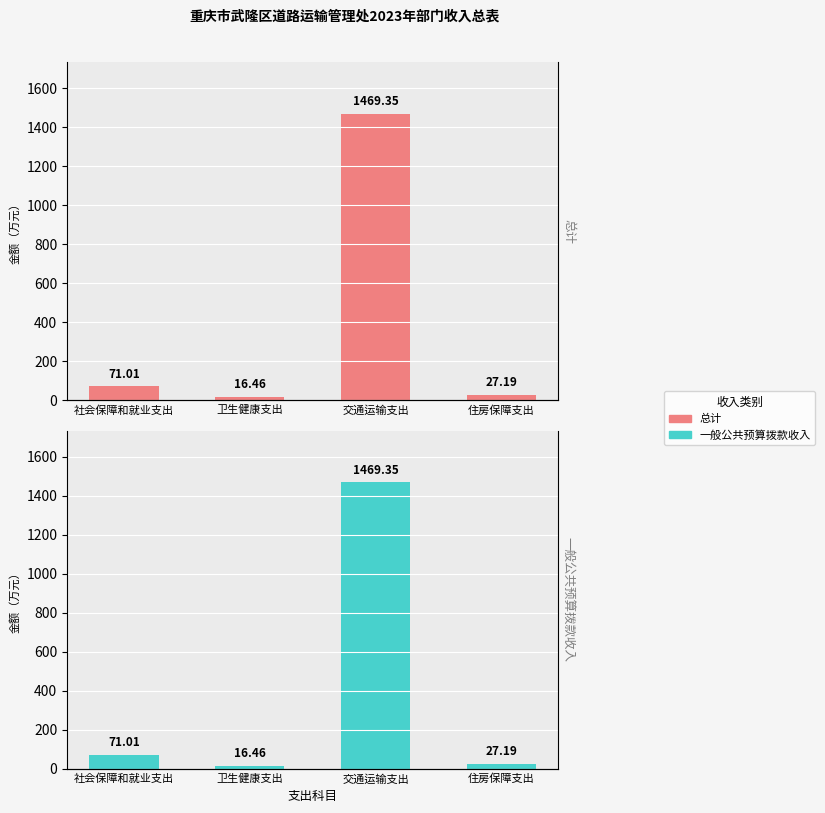

What is the value of the 一般公共预算拨款收入 bar at the 2nd from the left?

16.5